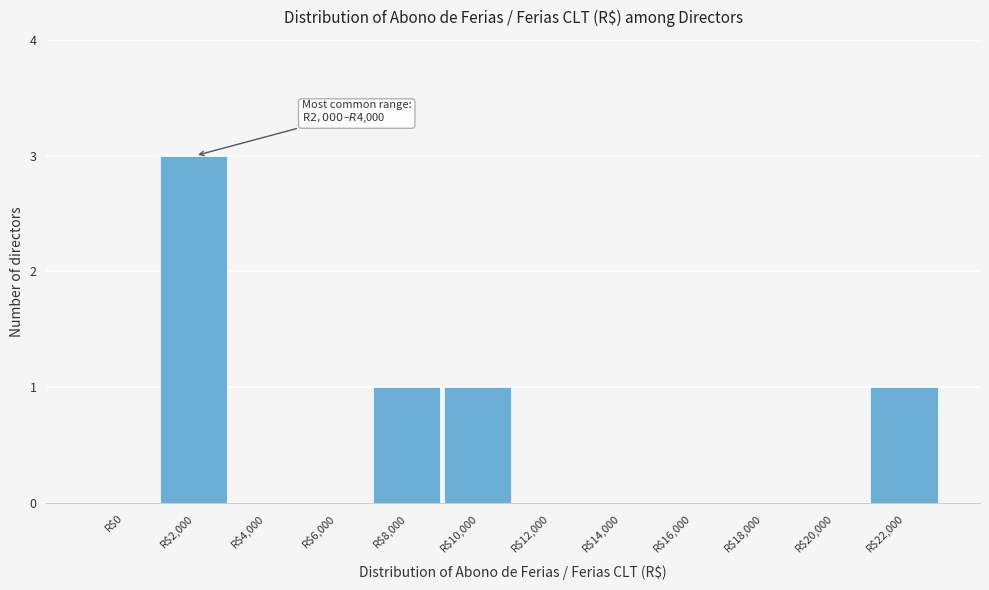

True or false: the data shows 1 at R$22,000.

True